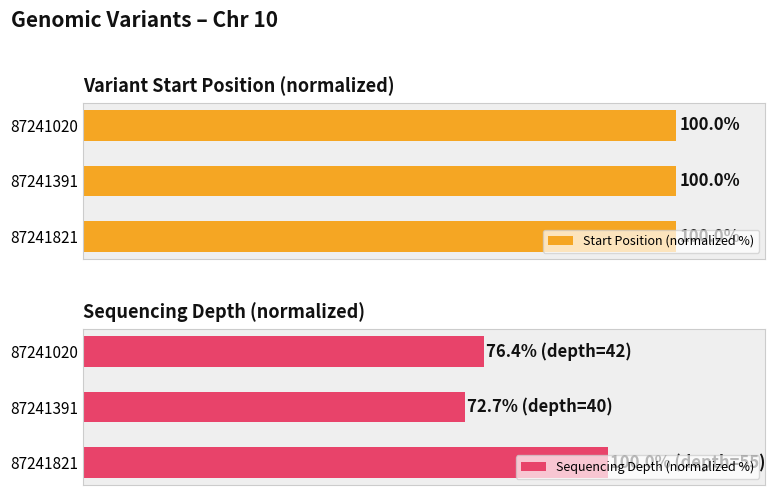

Which series has the largest range (max minus min)?

Sequencing Depth (normalized %)